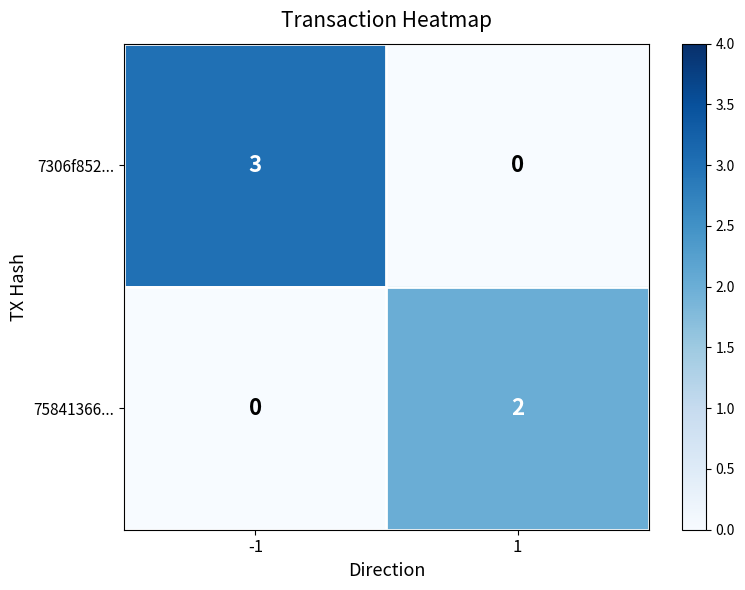

Count the number of data series in this chart.

2